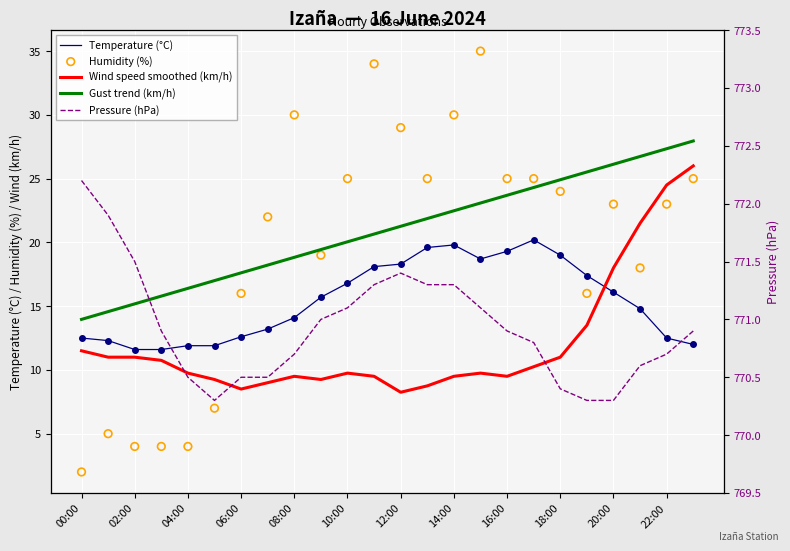

Which series has the largest total across all categories?

Pressure (hPa)